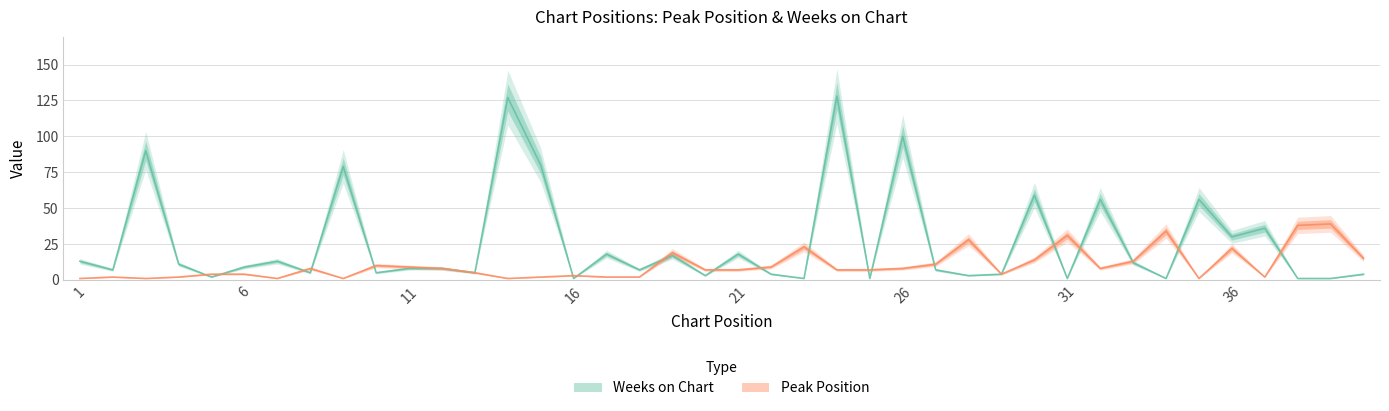

Reading left to right, extract all data points from this chart.

Peak Position: 1	2	1	2	4	4	1	8	1	10	9	8	5	1	2	3	2	2	19	7	7	9	23	7	7	8	11	28	4	14	31	8	13	34	1	22	2	38	39	15
Weeks on Chart: 13	7	90	11	2	9	13	5	79	5	8	8	5	127	80	1	18	7	17	3	18	4	1	128	1	100	7	3	4	59	1	56	12	1	56	30	36	1	1	4